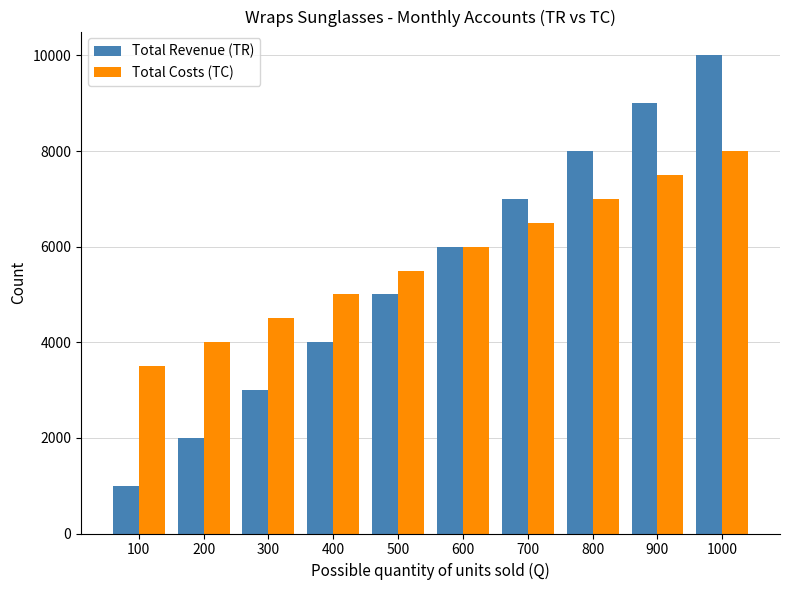

Between 100 and 200, which series saw the biggest shift?

Total Revenue (TR)